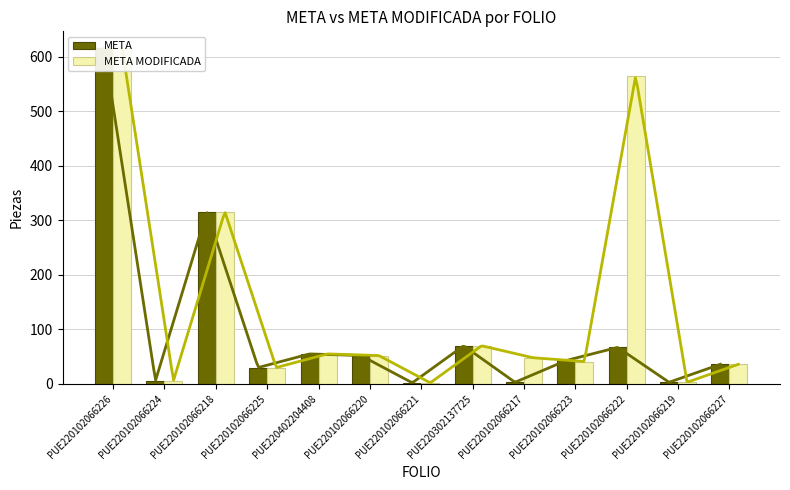

Is the value of META at PUE220402204408 greater than the value of META MODIFICADA at PUE220102066225?

Yes